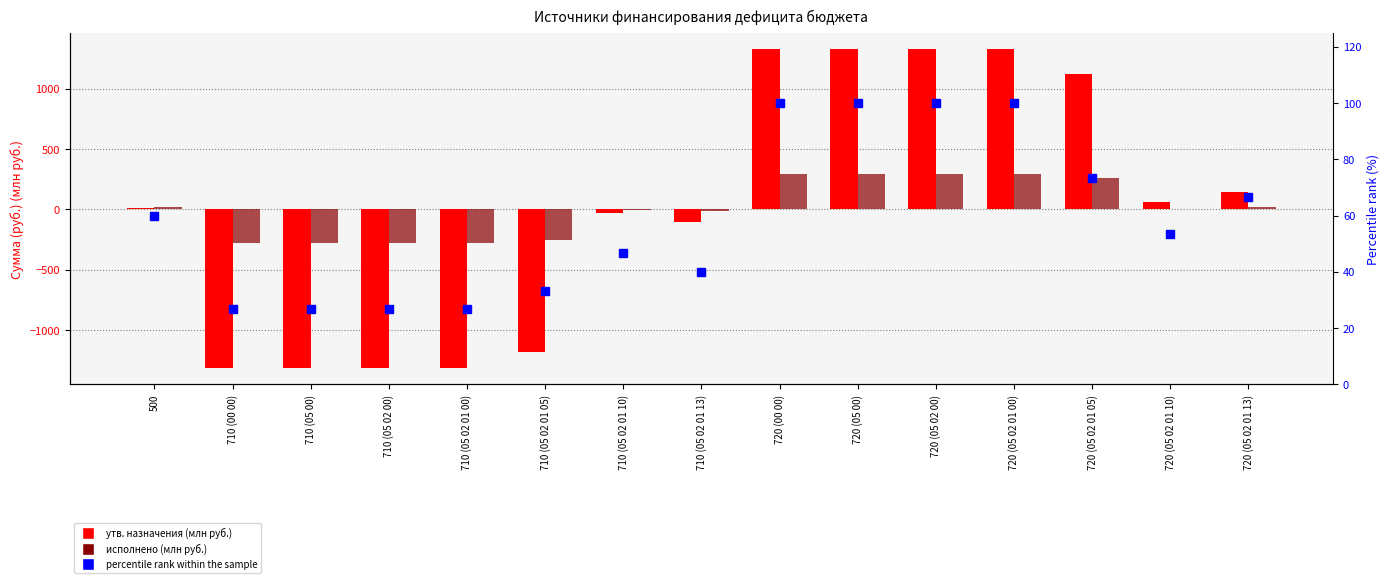

What is the sum of the консолидированный бюджет (исп.) values at 720 (05 02 01 13) and 710 (00 00)?

-253.1